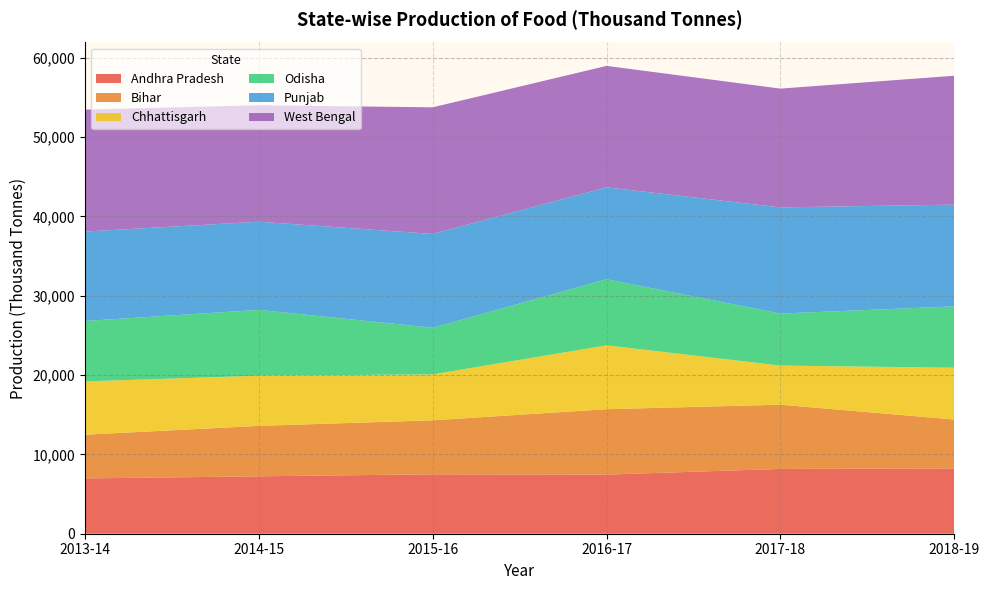

Reading left to right, transcribe all the data shown in this chart.

Andhra Pradesh: 6969.7	7233.9	7488.7	7452.4	8166.2	8234.7
Bihar: 5505.8	6356.7	6802.2	8239.3	8093.1	6155.5
Chhattisgarh: 6716.4	6322.1	5789.4	8048.4	4930.8	6526.9
Odisha: 7613.4	8298.2	5875.4	8325.9	6551.3	7733.7
Punjab: 11267.0	11107.0	11823.0	11586.2	13381.8	12821.6
West Bengal: 15370.7	14677.2	15953.9	15302.5	14967.0	16242.2